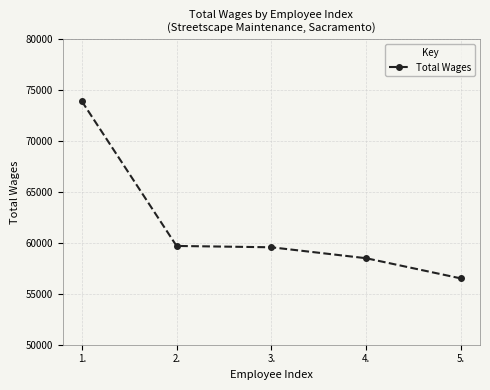

What is the value of the 2nd point from the left?

59690